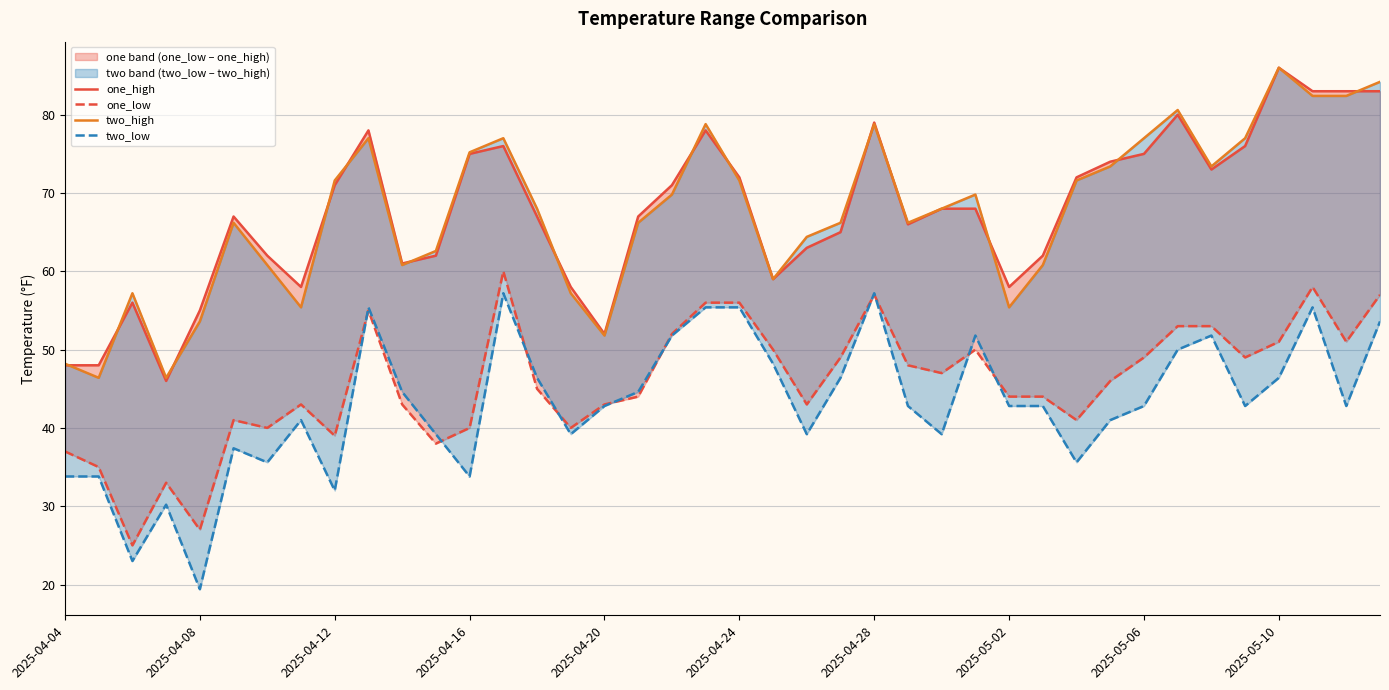

How many interior local valleys does the one_high series have?

8